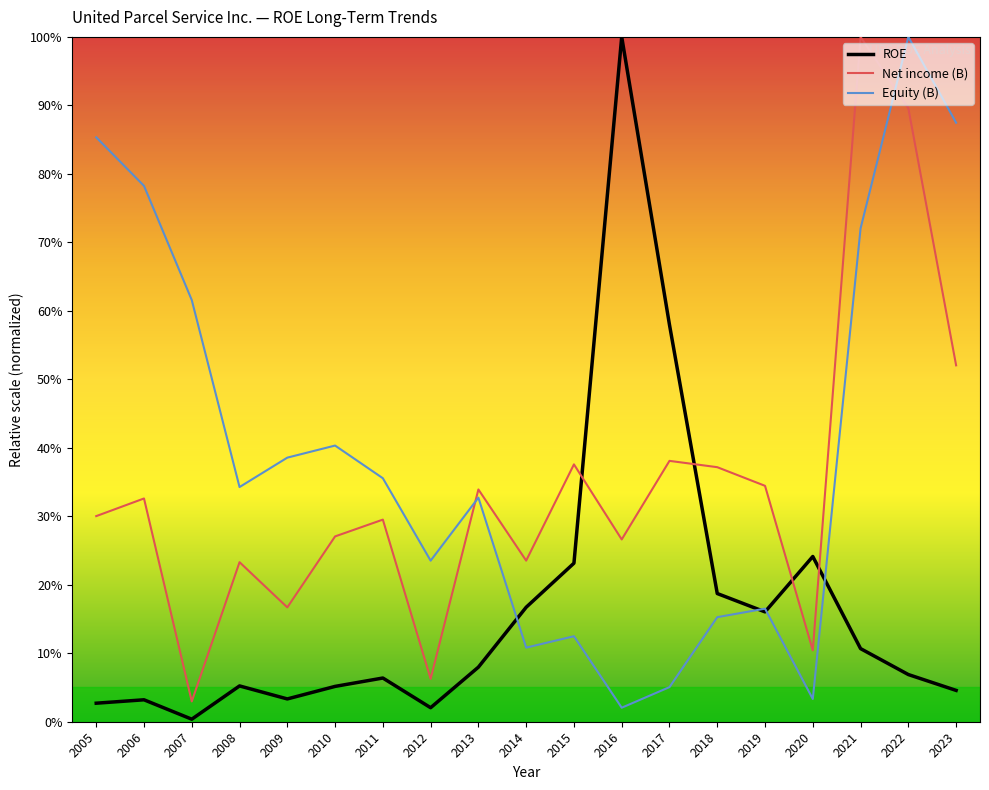

Does the chart display data point markers on the line(s)?

No